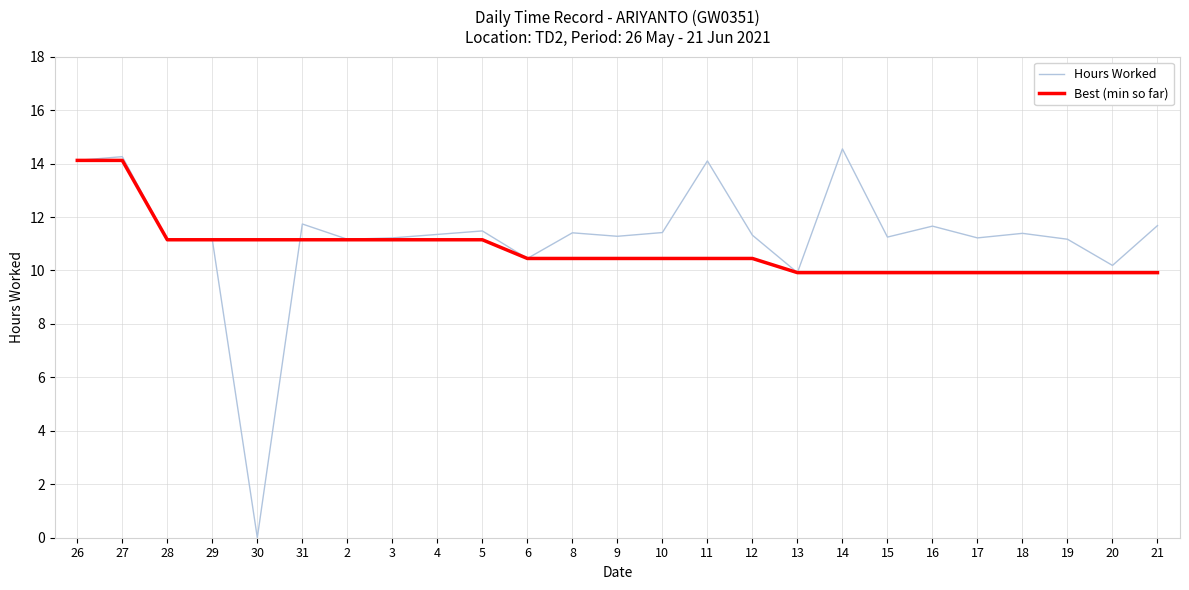

Which series has the largest range (max minus min)?

Hours Worked